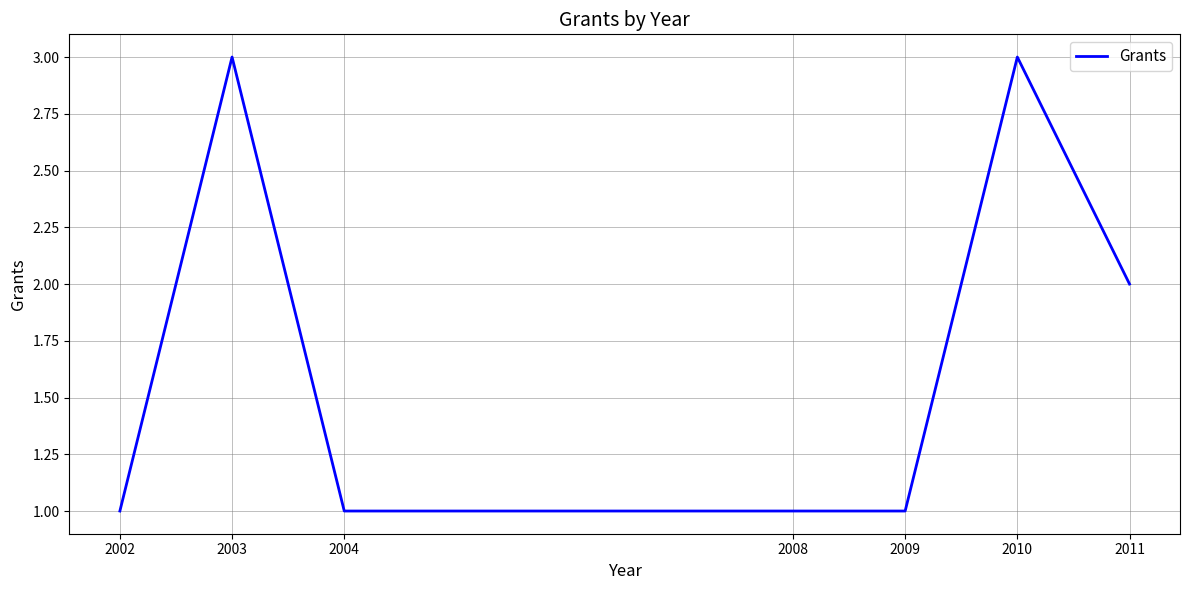

True or false: there are more than 0 points higher than both neighbors.

True